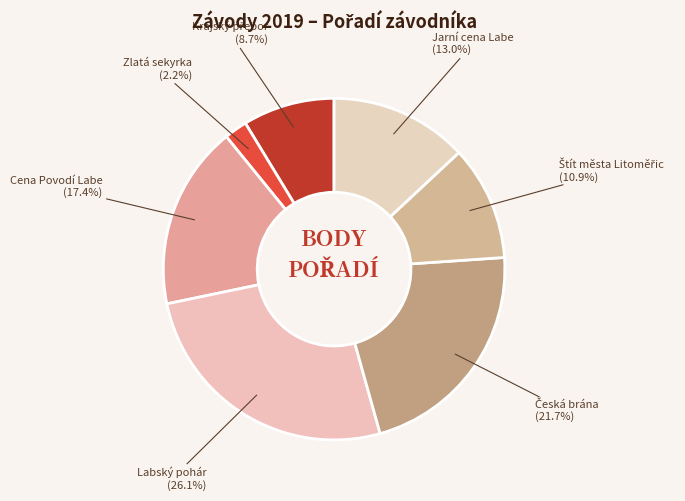

What is the ratio of the value at Labský pohár to the value at Cena Povodí Labe?

1.5